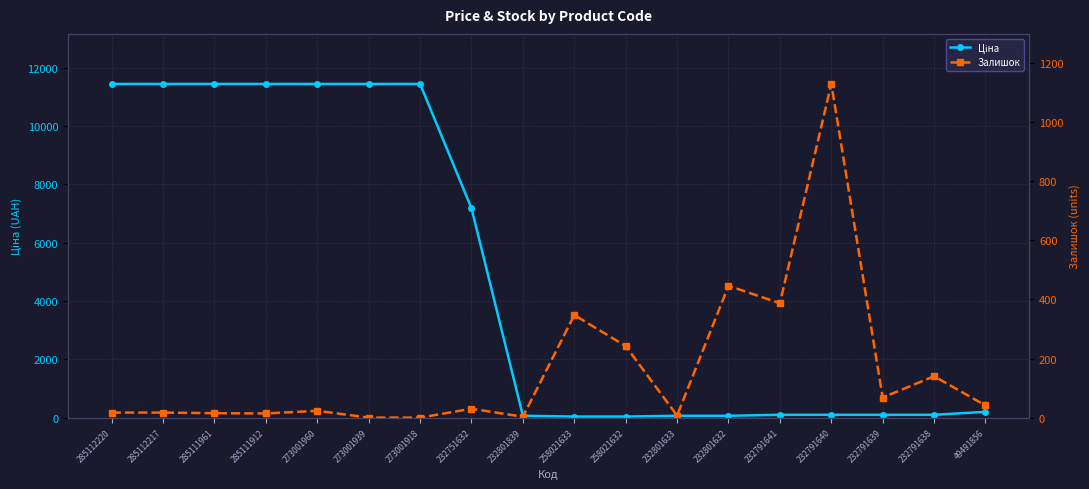

Which category has the highest value in the Ціна series?

285112220